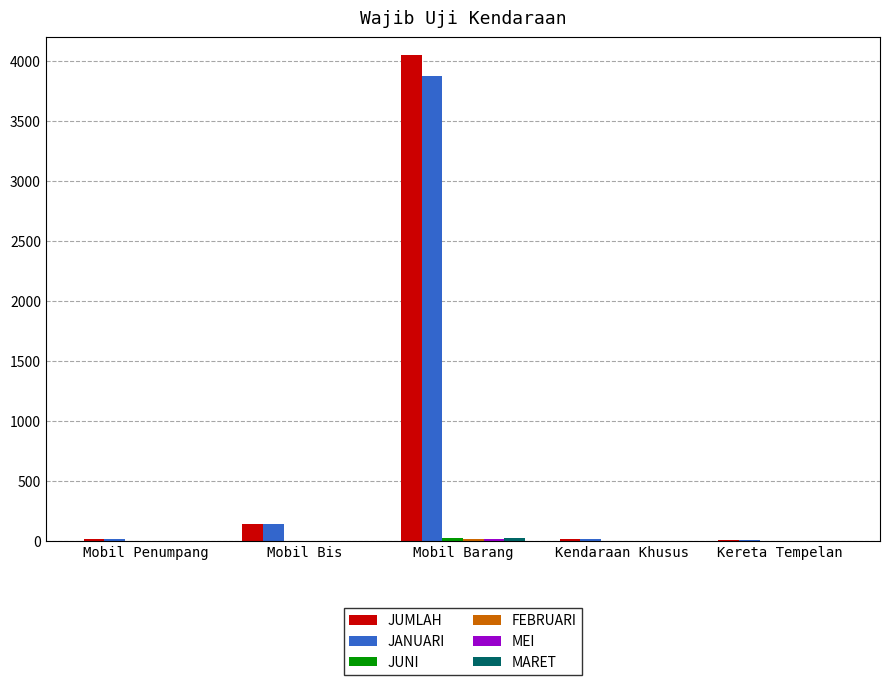

What is the highest value of the JANUARI series?

3873